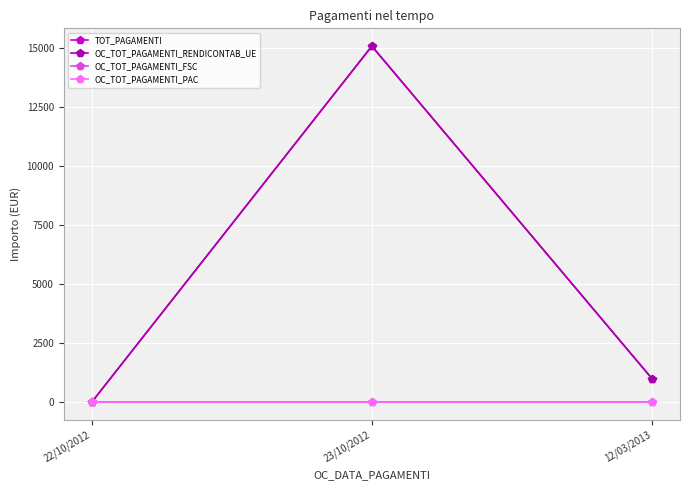

Does the chart have visible grid lines?

Yes